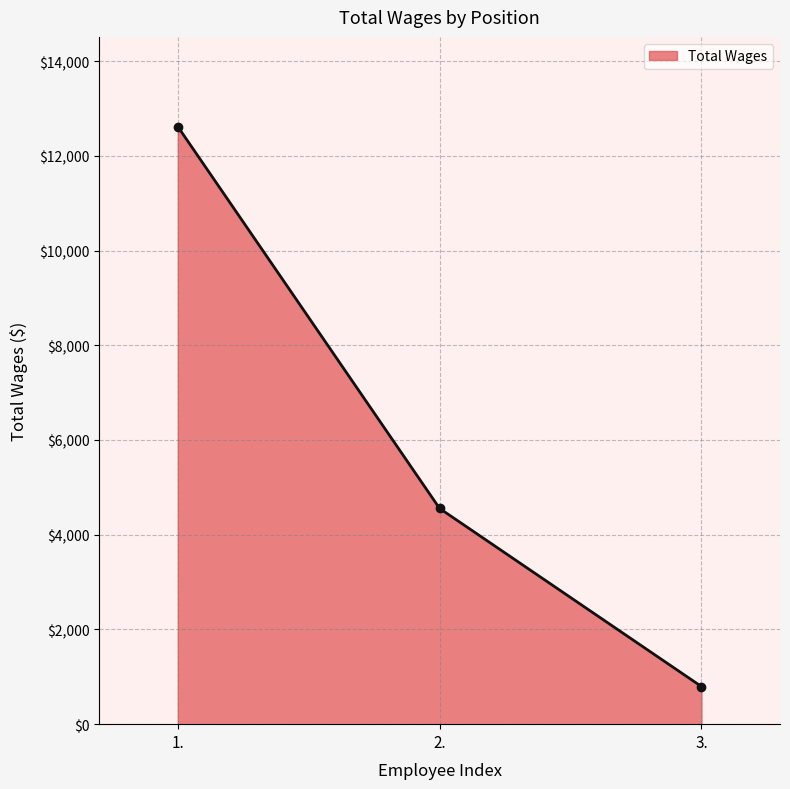

How many values are between 795 and 12618?

3